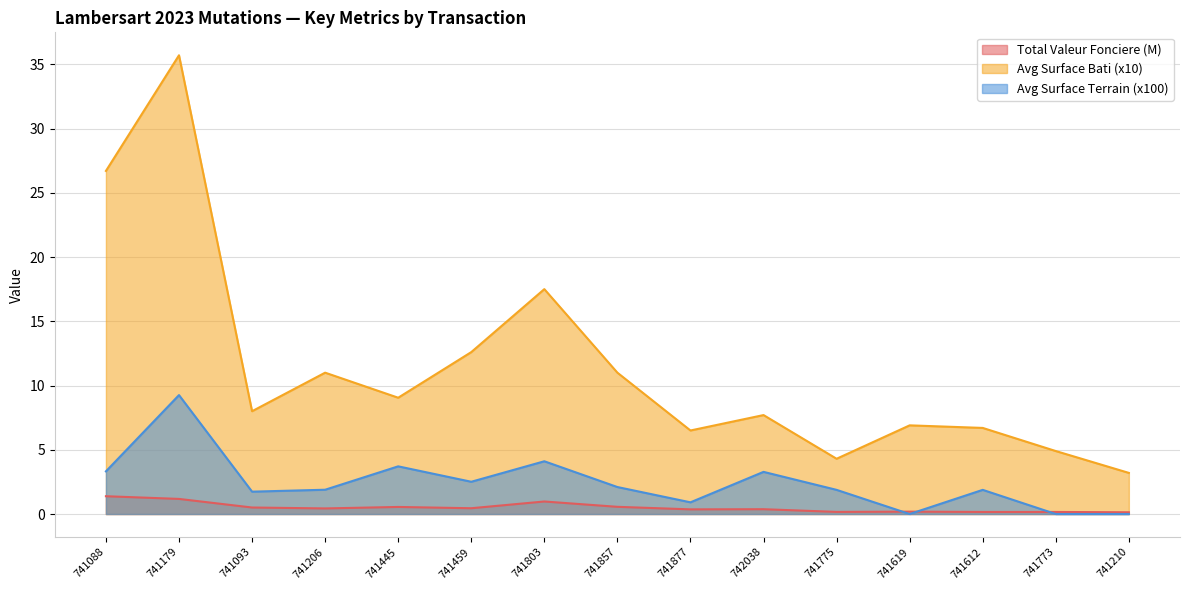

True or false: Avg Surface Terrain (x100) has a value of -3.9 at 741773.

False